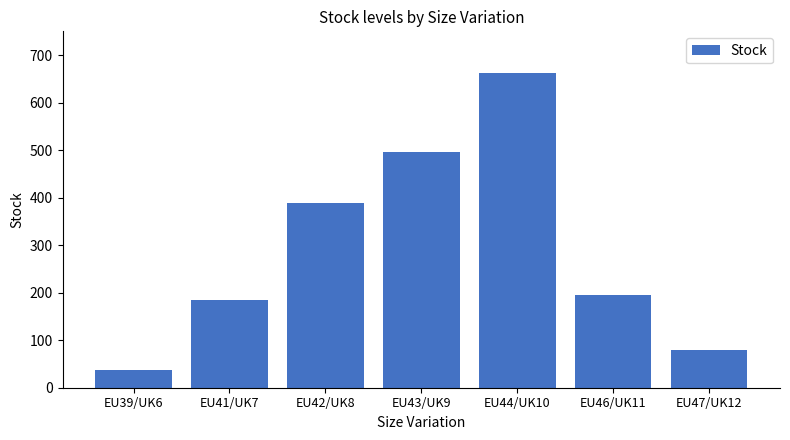

How many values are below 196?

3